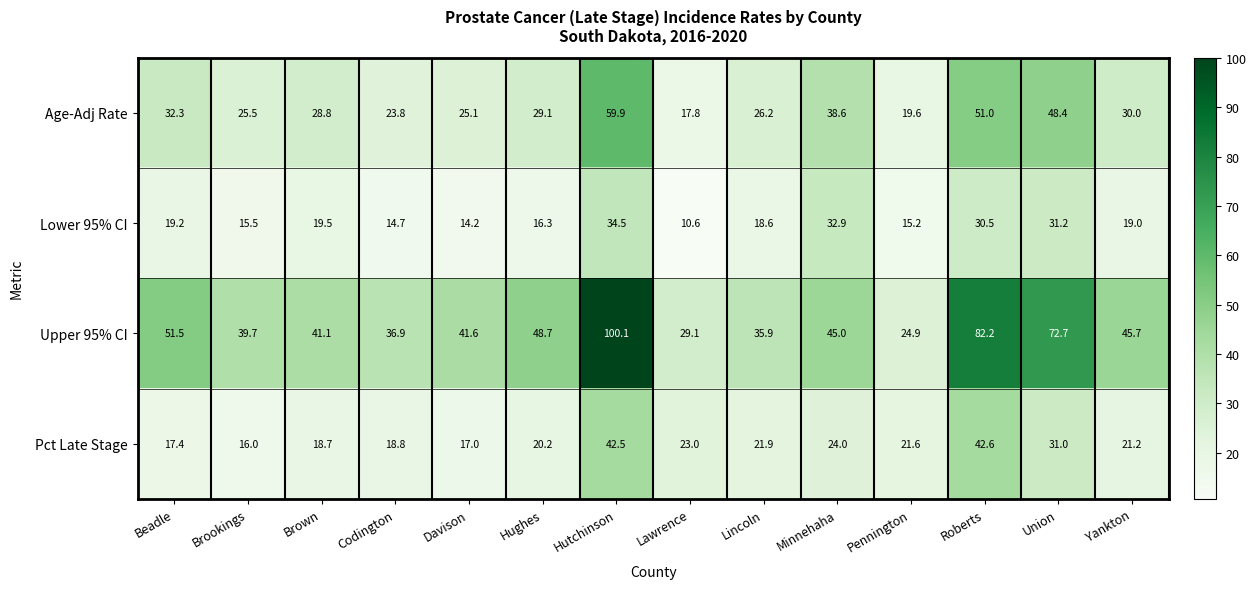

What is the greatest value displayed?

100.1